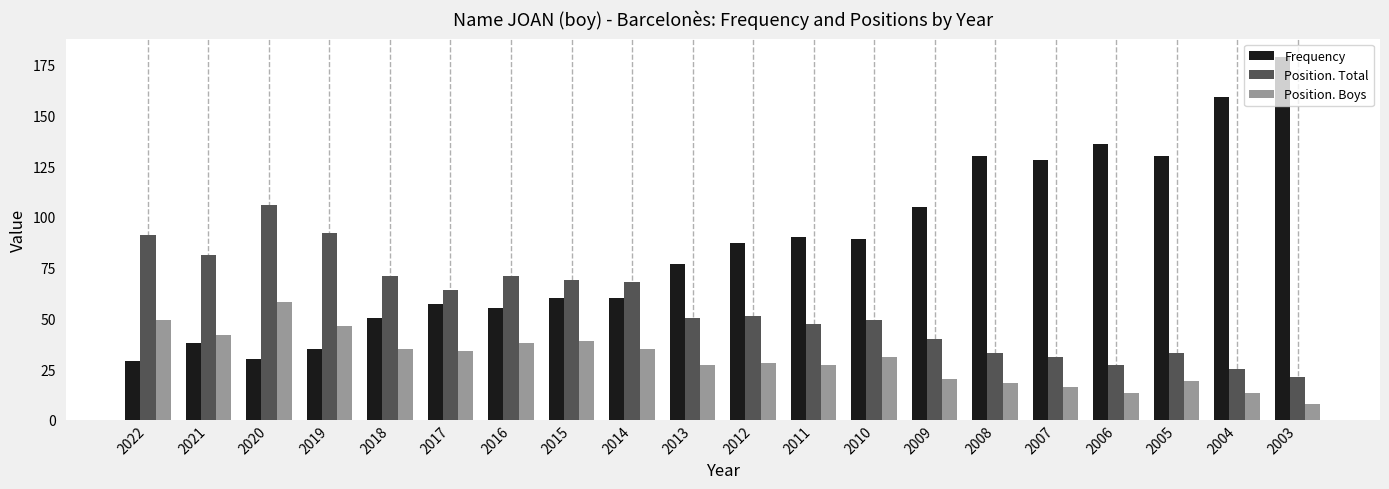

How many data points in Position. Boys are less than 31?

10